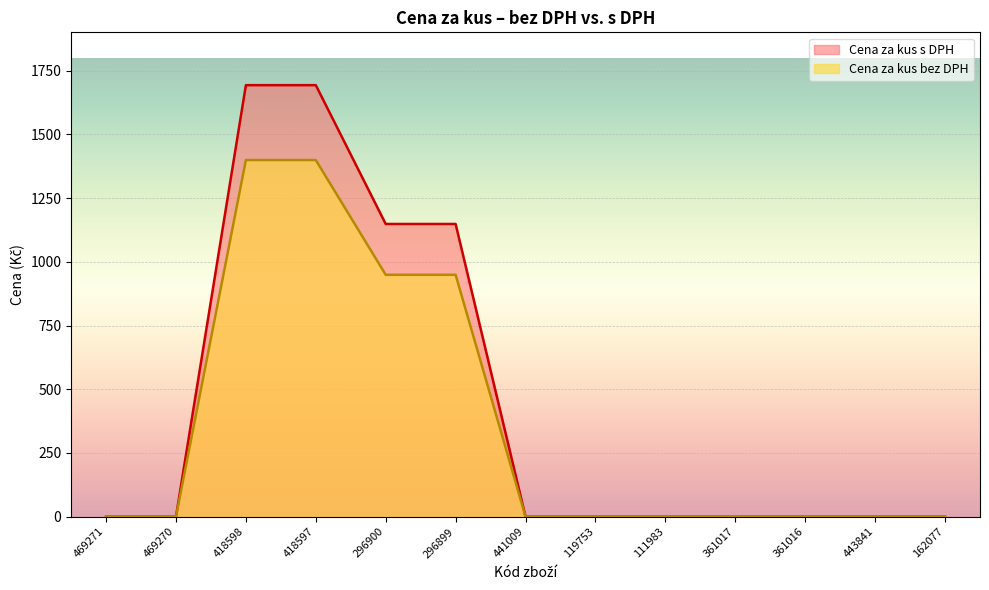

At which label does Cena za kus s DPH reach its peak?

418598